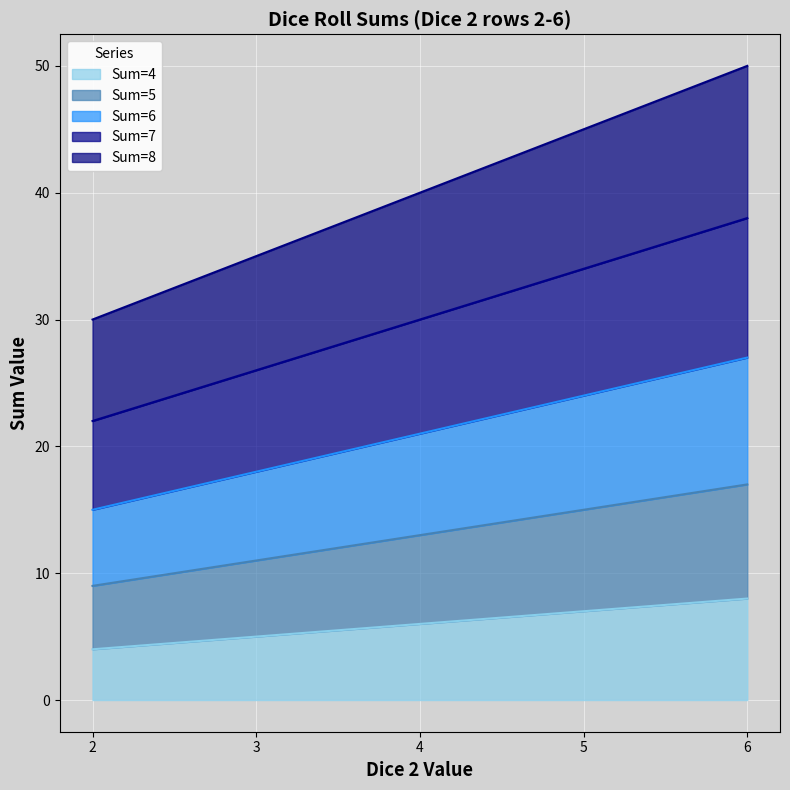

True or false: Sum=6 and Sum=8 intersect in this chart.

False